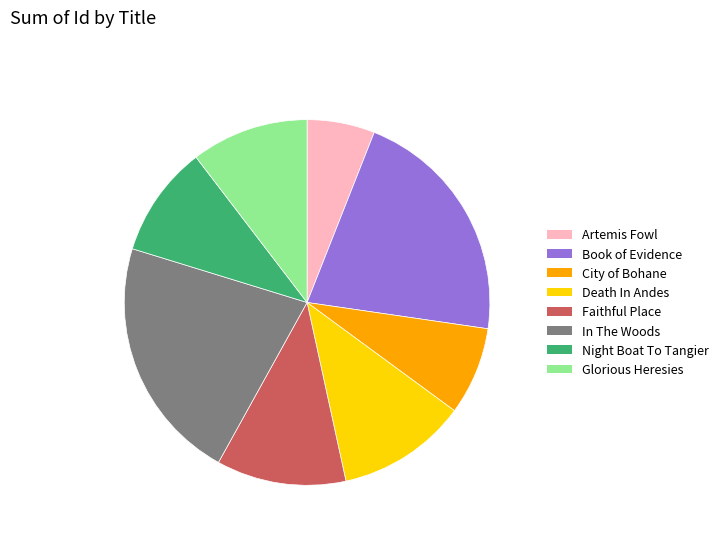

Does any single category account for the majority?

No